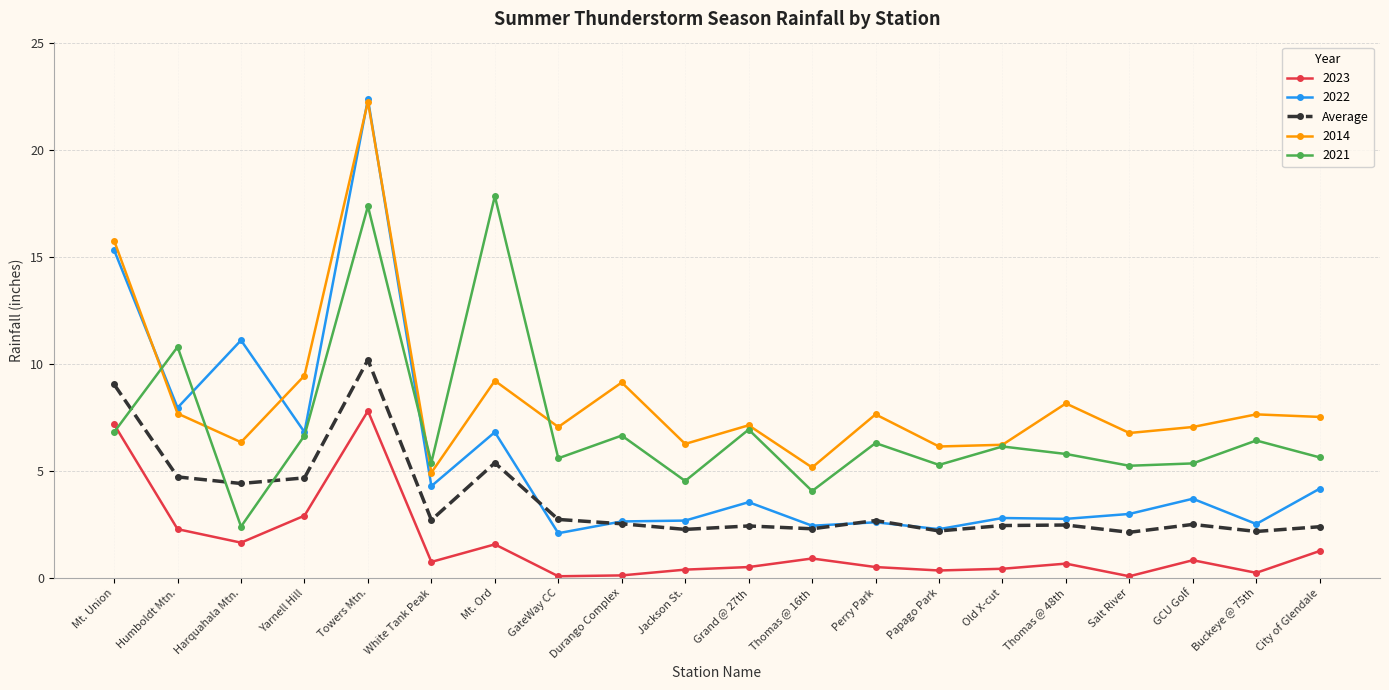

Which series has the largest range (max minus min)?

2022